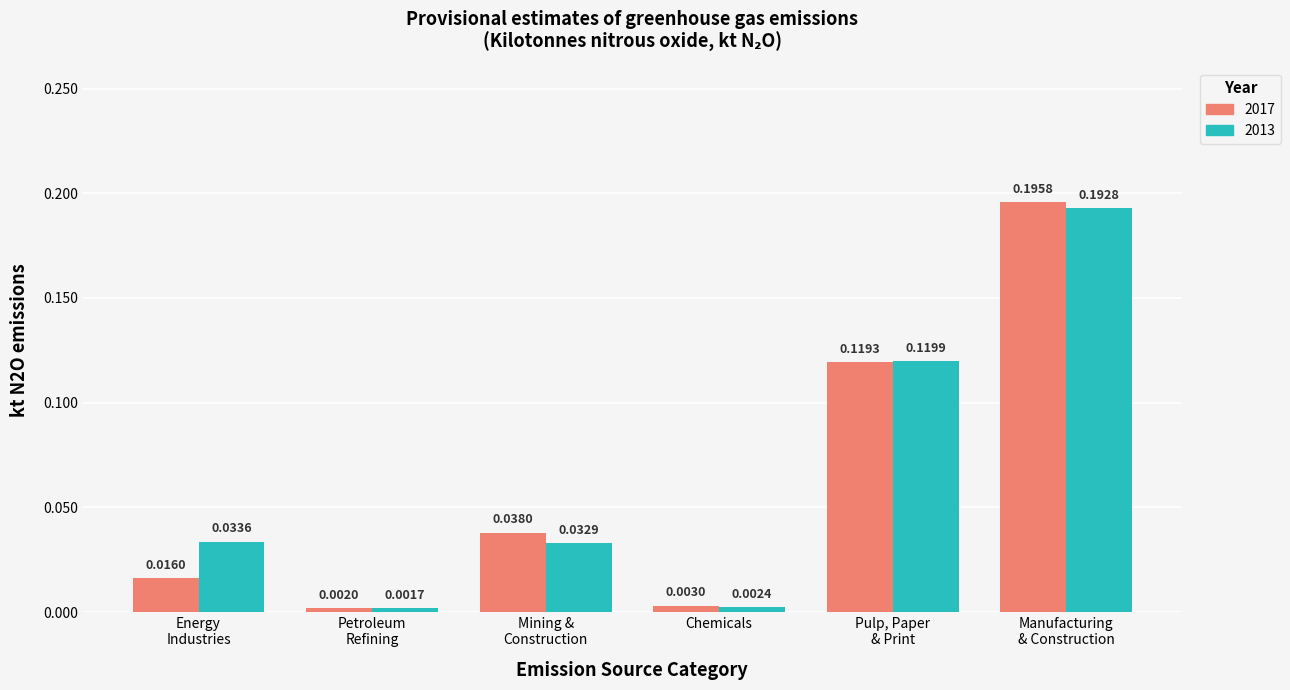

Which series has the largest range (max minus min)?

2017